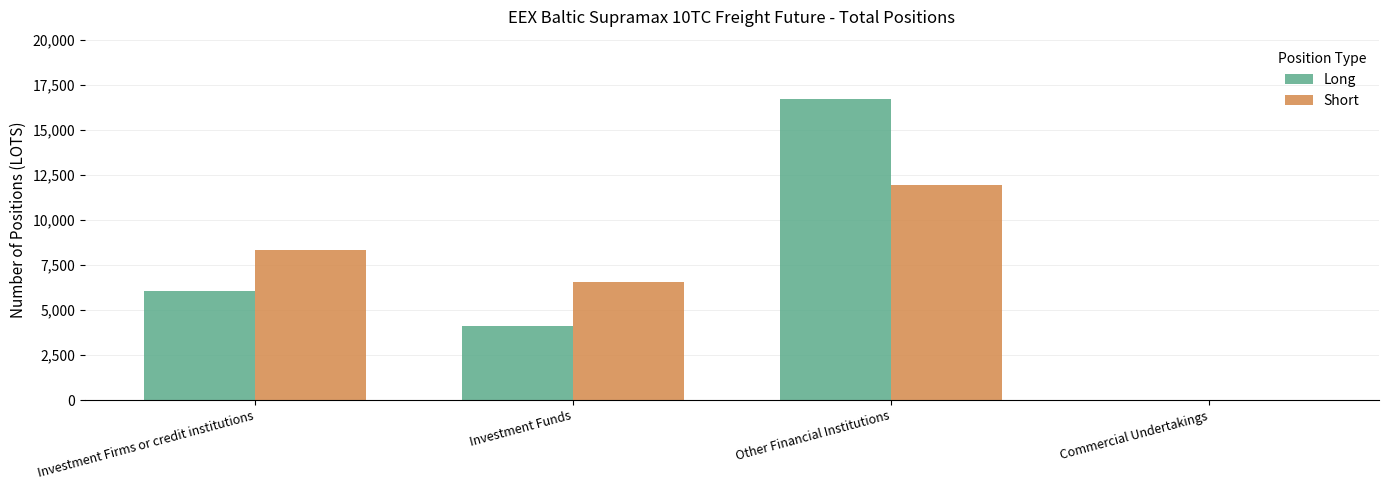

The Short series shows 11908.8 at Other Financial Institutions. True or false?

True